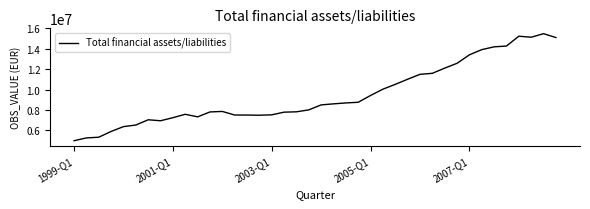

What is the minimum value shown in the chart?

4972339.6